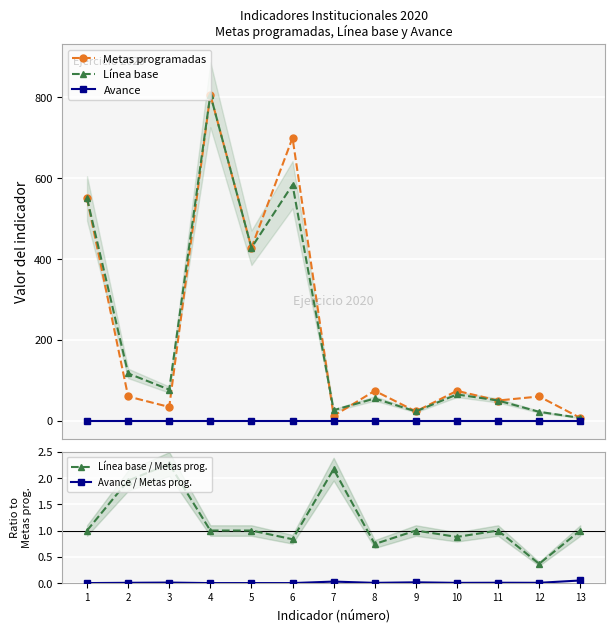

Reading right to left, extract all data points from this chart.

Metas programadas: 13=7.0	12=60.0	11=50.0	10=74.0	9=23.0	8=74.0	7=12.0	6=700.0	5=428.0	4=807.0	3=34.0	2=60.0	1=550.0
Línea base: 13=7.0	12=22.0	11=50.0	10=65.0	9=23.0	8=55.0	7=26.0	6=584.0	5=428.0	4=807.0	3=77.0	2=117.0	1=550.0
Avance: 13=0.3	12=0.3	11=0.3	10=0.3	9=0.3	8=0.3	7=0.3	6=0.3	5=0.3	4=0.3	3=0.3	2=0.3	1=0.3
Línea base / Metas prog.: 13=1.0	12=0.4	11=1.0	10=0.9	9=1.0	8=0.7	7=2.2	6=0.8	5=1.0	4=1.0	3=2.3	2=1.9	1=1.0
Avance / Metas prog.: 13=0.0	12=0.0	11=0.0	10=0.0	9=0.0	8=0.0	7=0.0	6=0.0	5=0.0	4=0.0	3=0.0	2=0.0	1=0.0